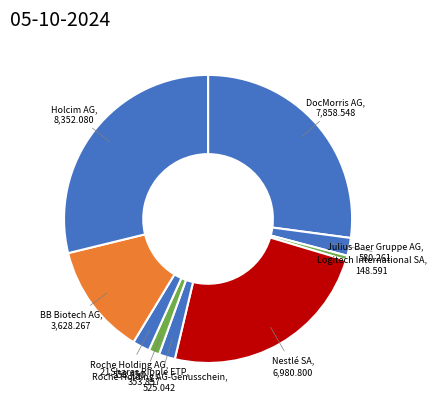

Between Julius Baer Gruppe AG and 21Shares Ripple ETP, which is larger?

Julius Baer Gruppe AG